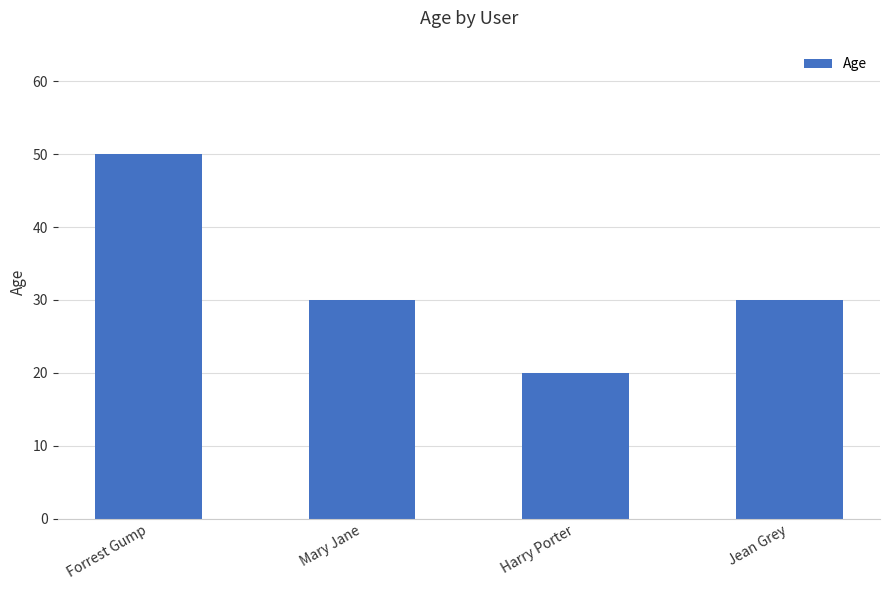

Count the values in the range 30 to 50.

3